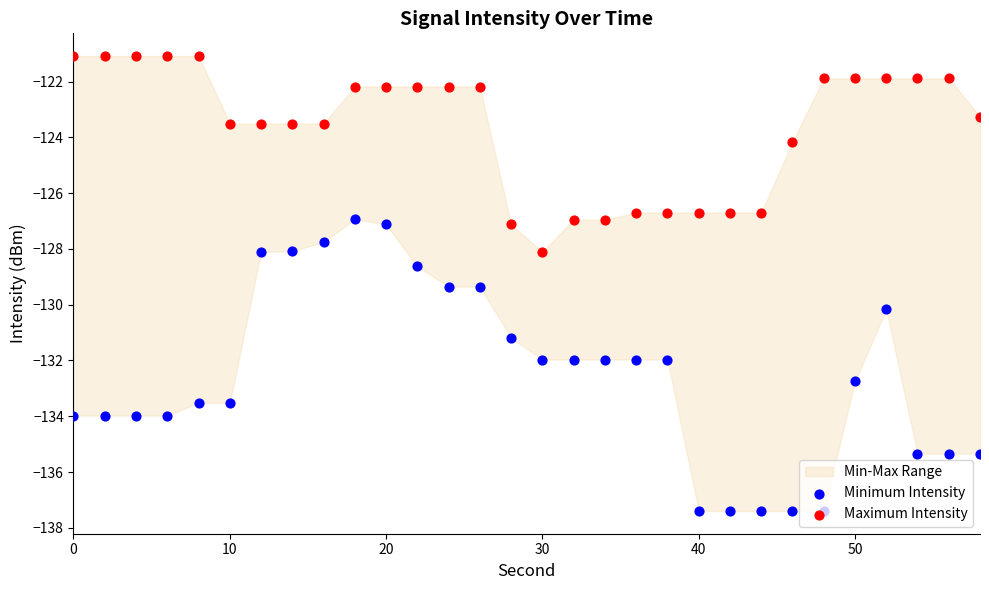

Which series reaches the maximum Y coordinate?

Maximum Intensity